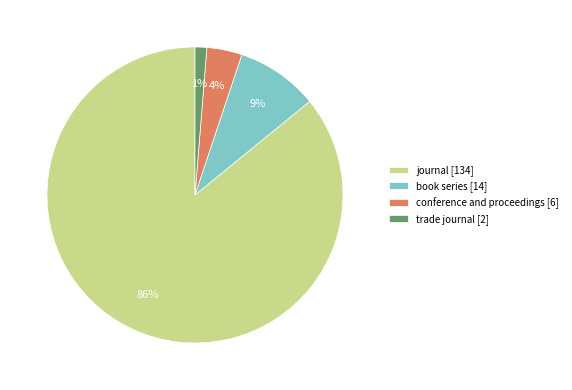

To the nearest percent, what portion does conference and proceedings represent?

4%